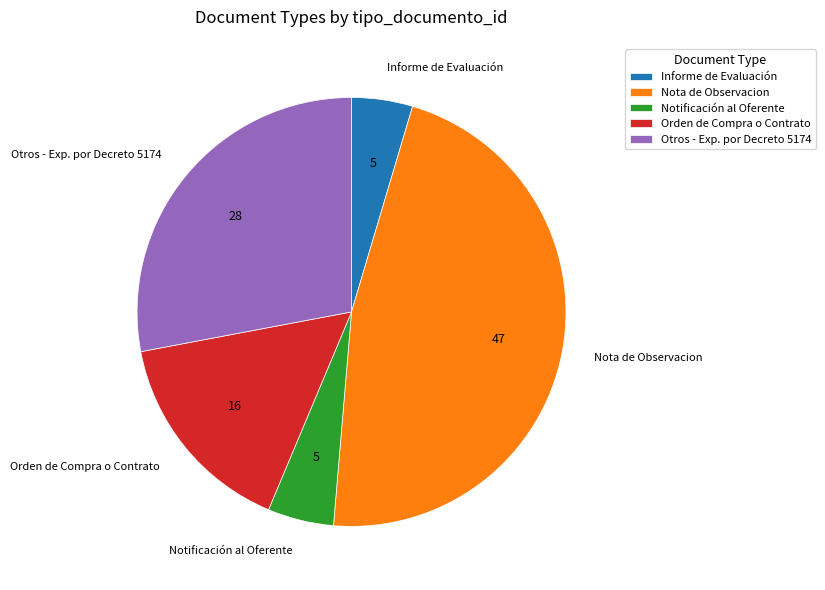

Which has a higher value, Notificación al Oferente or Otros - Exp. por Decreto 5174?

Otros - Exp. por Decreto 5174